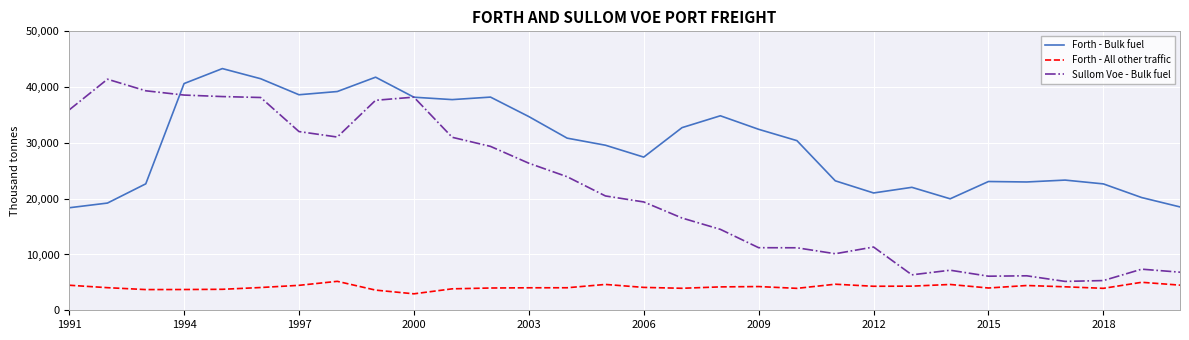

Count the number of categories in the chart.

30